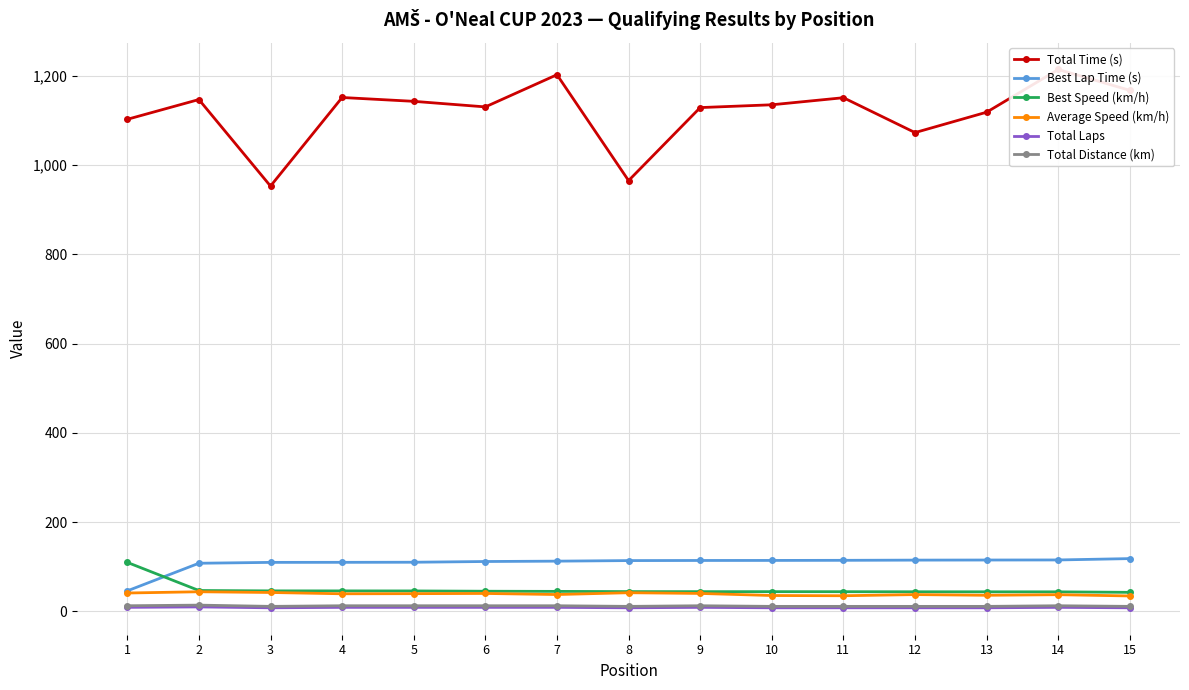

Reading right to left, transcribe all the data shown in this chart.

Total Time (s): 15=1167.2	14=1213.9	13=1118.3	12=1072.6	11=1150.7	10=1134.9	9=1128.6	8=965.0	7=1202.2	6=1130.1	5=1142.6	4=1151.2	3=952.7	2=1146.6	1=1102.3
Best Lap Time (s): 15=118.2	14=115.2	13=115.0	12=114.8	11=114.4	10=114.1	9=114.0	8=113.8	7=112.5	6=111.7	5=110.1	4=109.9	3=109.8	2=107.8	1=45.9
Best Speed (km/h): 15=42.6	14=43.8	13=43.8	12=43.9	11=44.1	10=44.2	9=44.2	8=44.3	7=44.8	6=45.1	5=45.8	4=45.9	3=45.9	2=46.7	1=109.7
Average Speed (km/h): 15=34.5	14=37.4	13=36.1	12=37.6	11=35.0	10=35.5	9=40.2	8=41.8	7=37.7	6=40.1	5=39.7	4=39.4	3=42.3	2=44.0	1=41.1
Total Laps: 15=8.0	14=9.0	13=8.0	12=8.0	11=8.0	10=8.0	9=9.0	8=8.0	7=9.0	6=9.0	5=9.0	4=9.0	3=8.0	2=10.0	1=9.0
Total Distance (km): 15=11.2	14=12.6	13=11.2	12=11.2	11=11.2	10=11.2	9=12.6	8=11.2	7=12.6	6=12.6	5=12.6	4=12.6	3=11.2	2=14.0	1=12.6